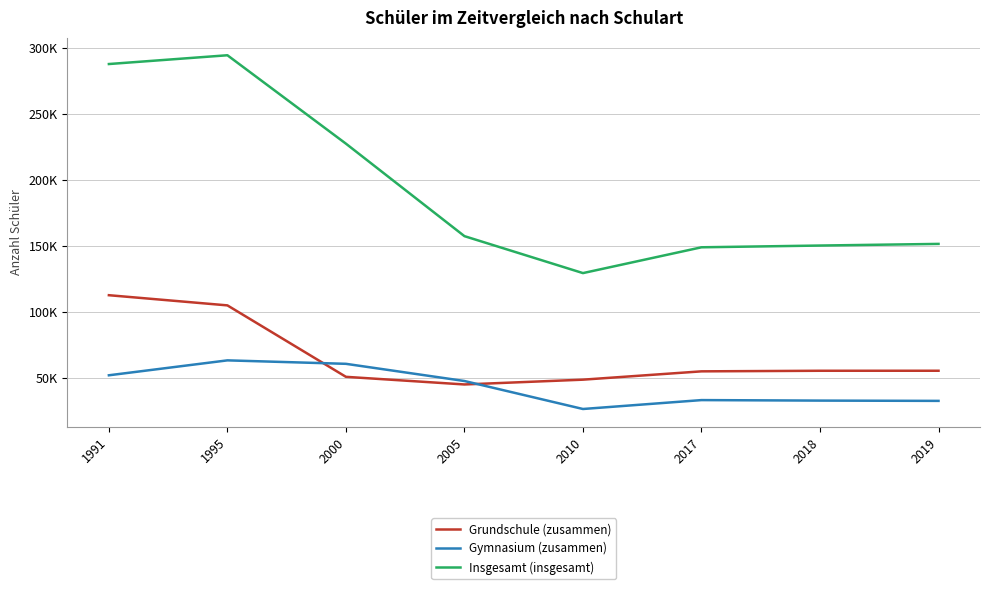

What is the minimum value for Gymnasium (zusammen)?

26576